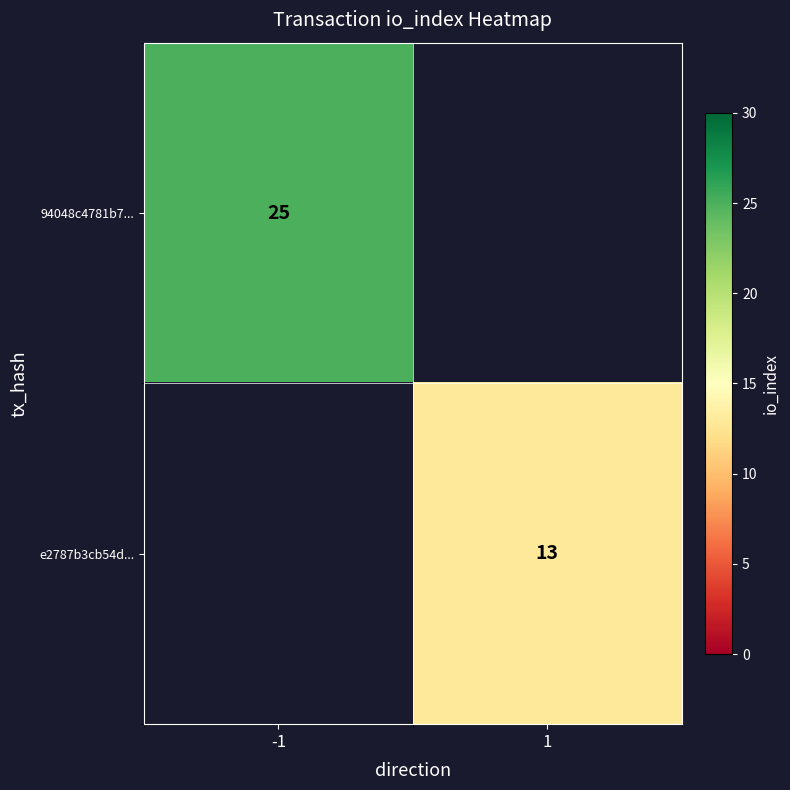

The value of 94048c4781b7... at -1 is 40. True or false?

False